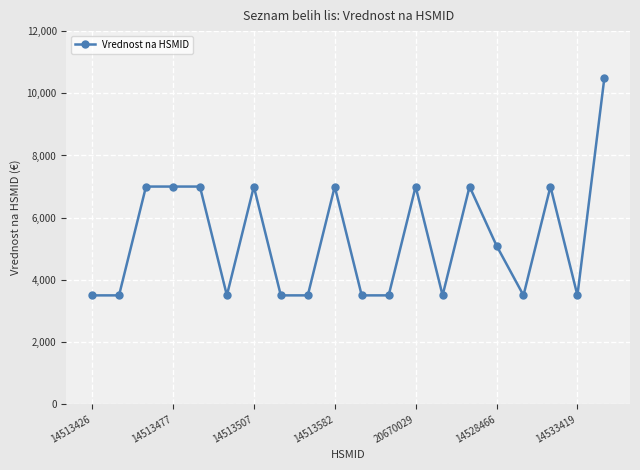

What is the minimum value shown in the chart?

3500